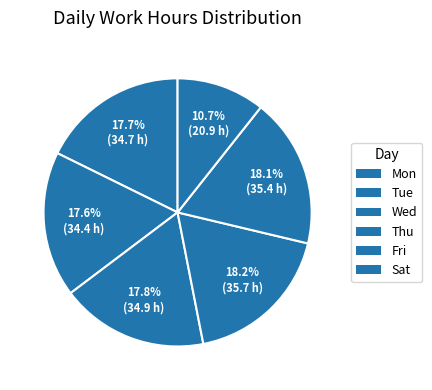

Count the number of slices in the pie.

6